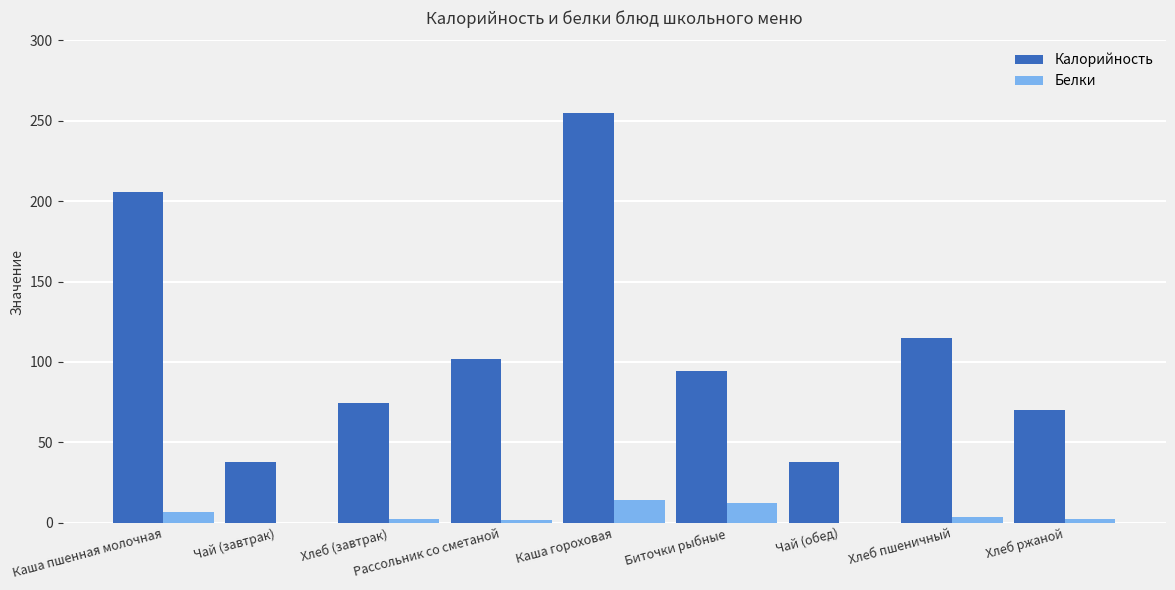

Which label corresponds to the largest value in the chart?

Каша гороховая